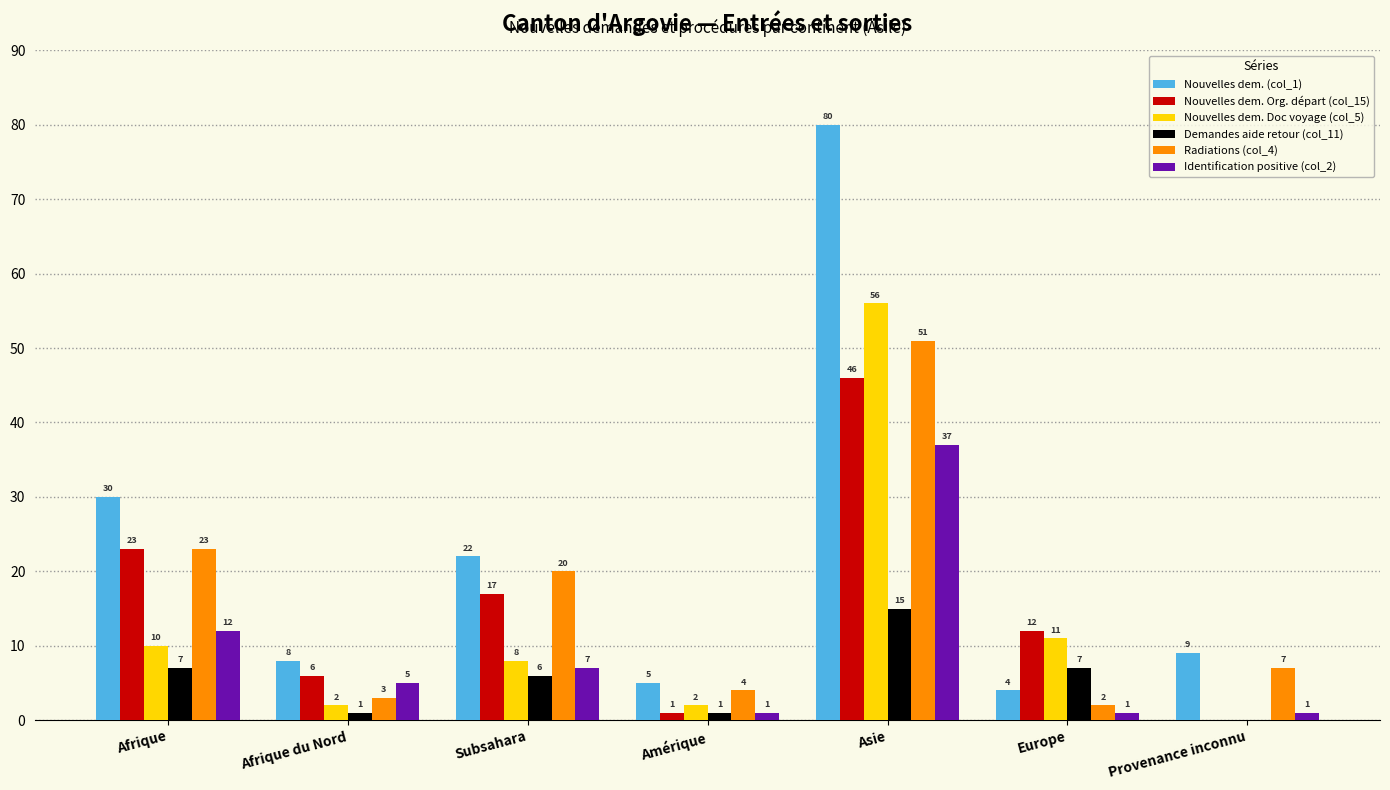

What is the difference between the Nouvelles dem. Doc voyage (col_5) values at Afrique and Europe?

1